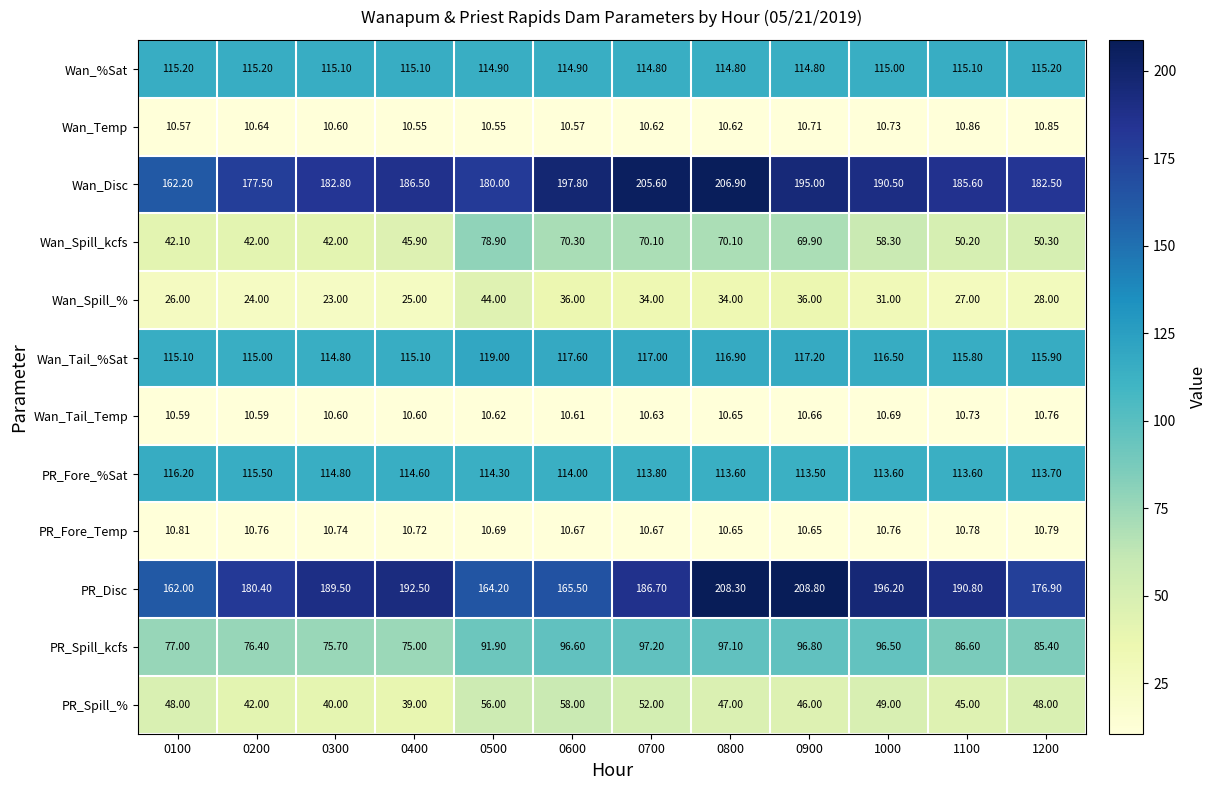

Which series has the widest spread of values?

PR_Disc